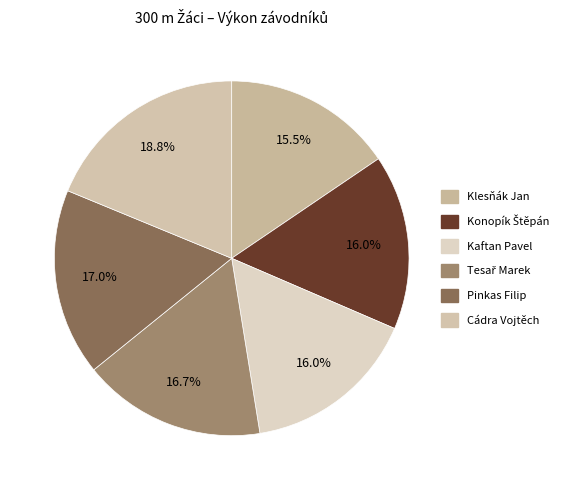

How many slices are in this pie chart?

6